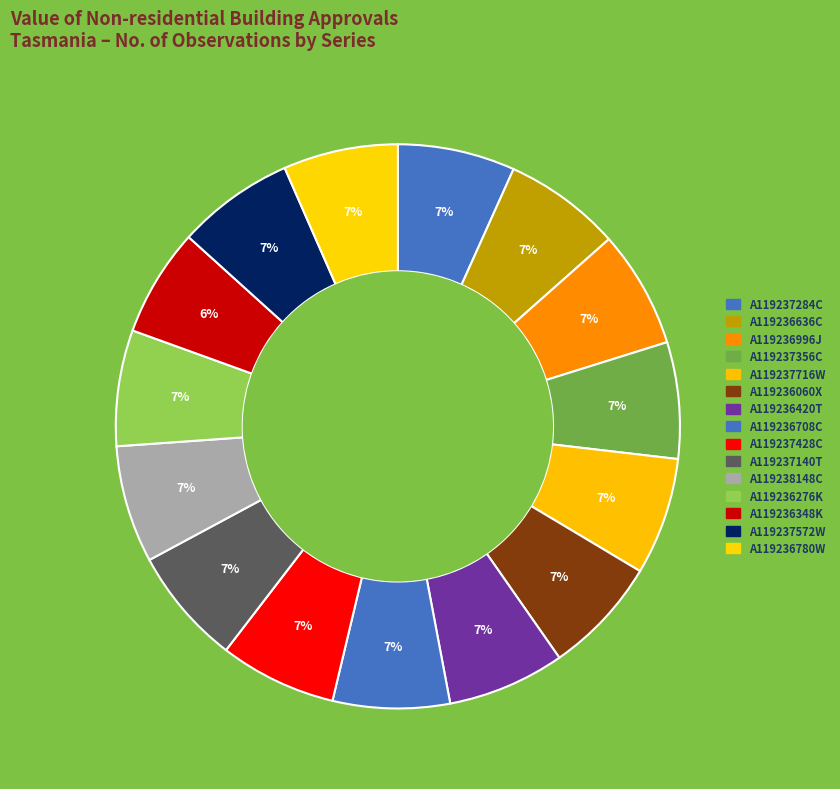

Rank the categories by value from highest to lowest.

A119237284C, A119236636C, A119236996J, A119237716W, A119236060X, A119236420T, A119237140T, A119238148C, A119237572W, A119236708C, A119237428C, A119237356C, A119236276K, A119236780W, A119236348K